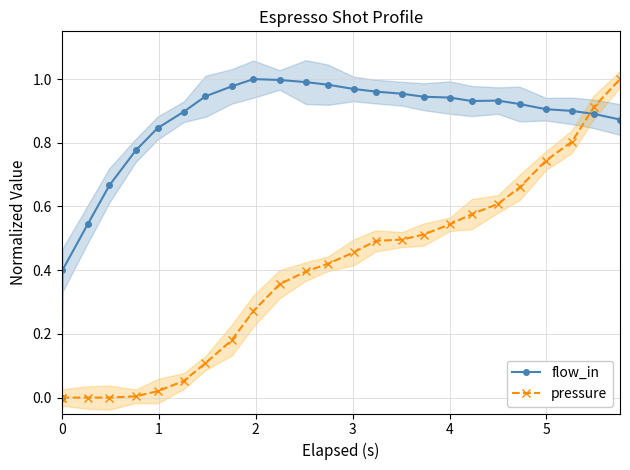

How many series are shown in this chart?

2